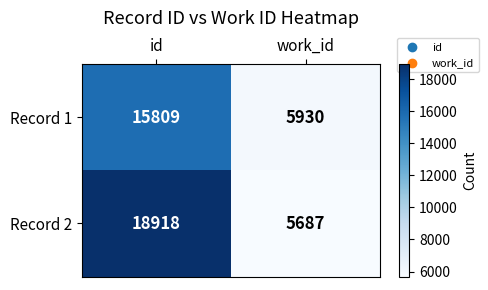

Which series changed the most between id and work_id?

Record 2